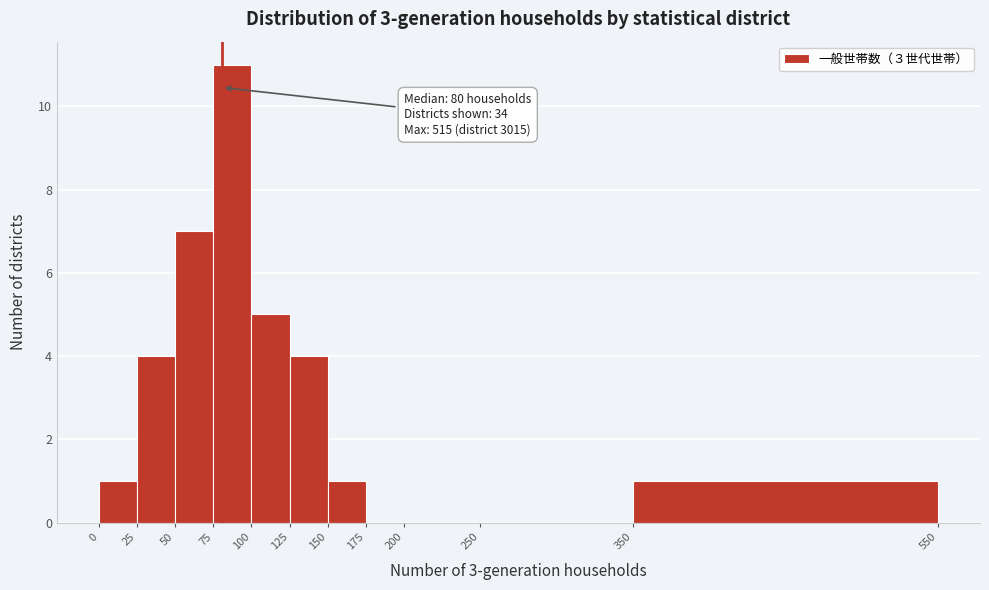

Which range on the x-axis has the tallest bar?

75 to 100